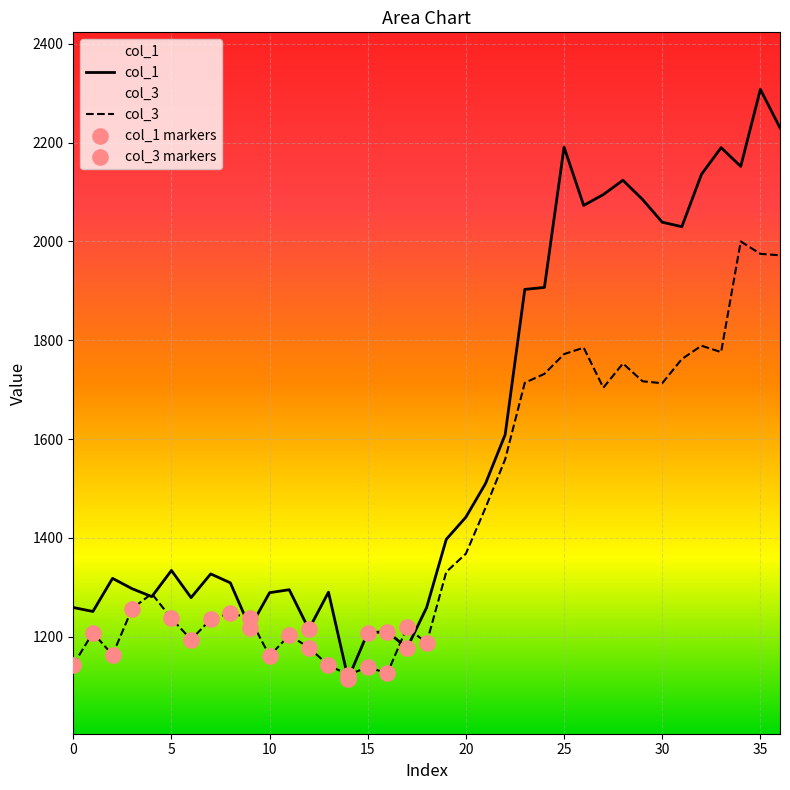

At how many categories does at least one series exceed 2041?

10